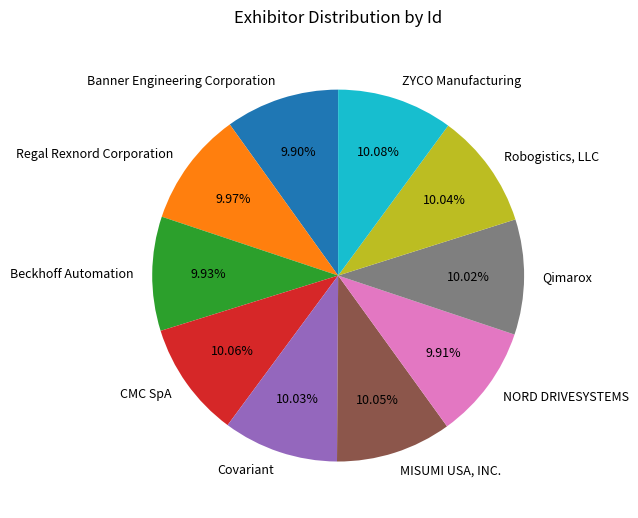

Count the number of slices in the pie.

10